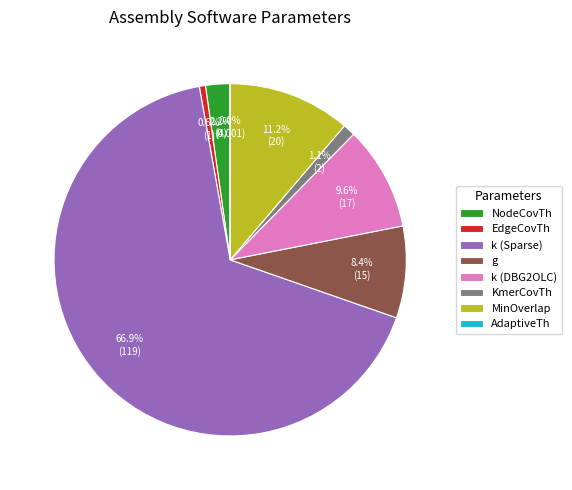

To the nearest percent, what is the difference between the largest and smallest slice percentages?

67%